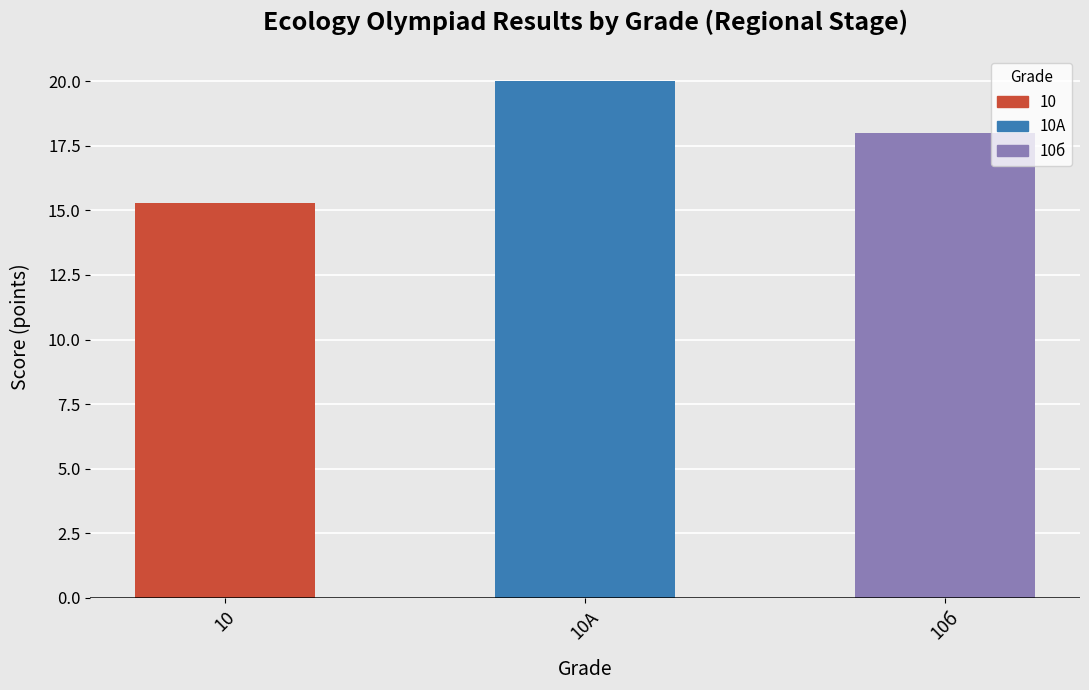

Which category has the highest value across all series?

10А